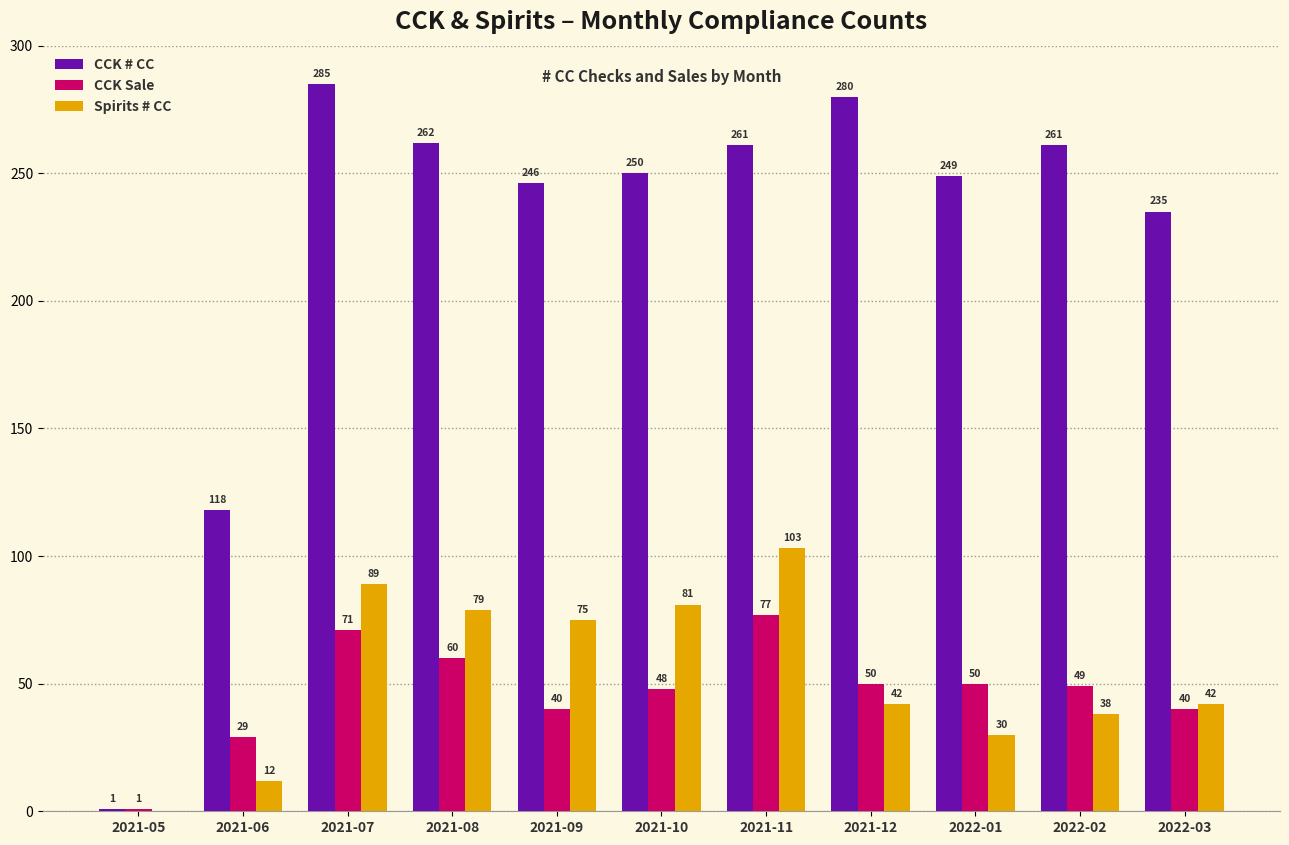

What is the sum of all CCK Sale values?

515